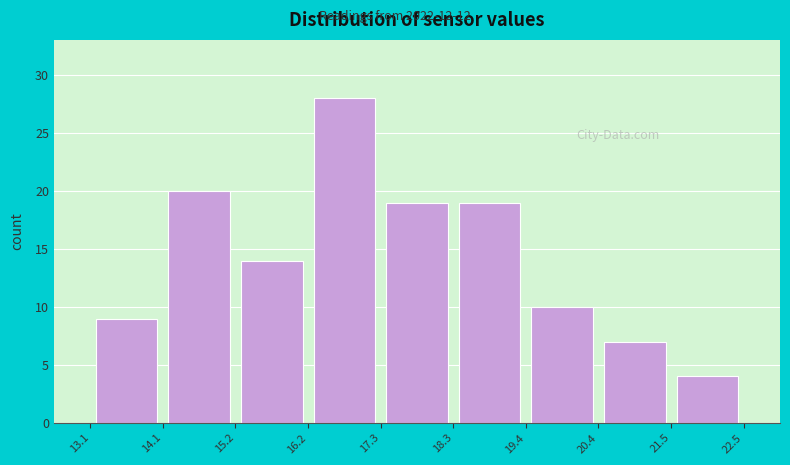

How tall is the bar that spans 21.5 to 22.5 on the x-axis? The values are not printed on the chart, so give them approximately, as read against the axis.

4